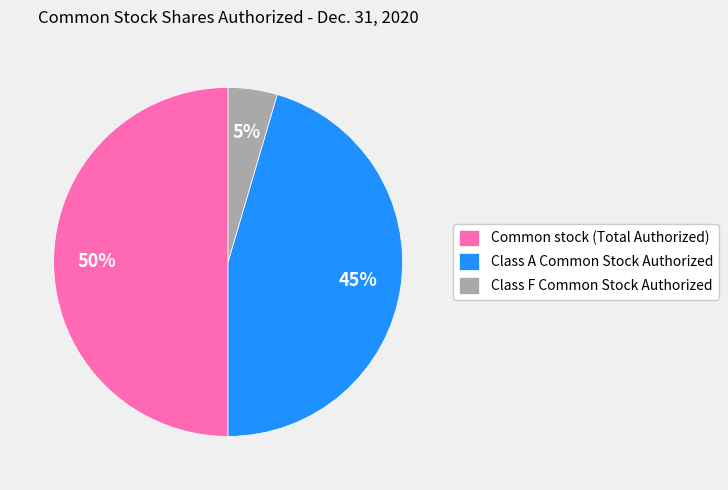

To the nearest percent, what portion does Common stock (Total Authorized) represent?

50%